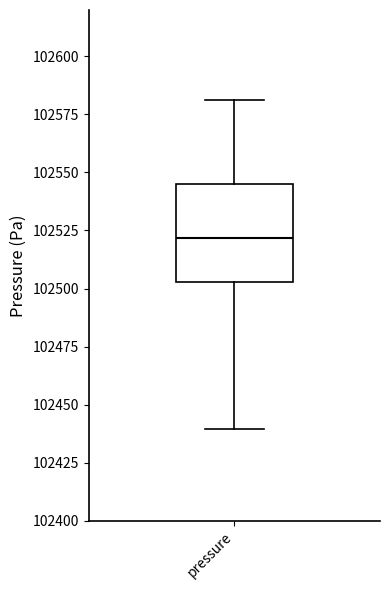

Read this box plot against the y-axis: the position of the median line, the range covered by the box, and the ends of both whiskers. The values are not printed on the chart, so give them approximately, as read against the axis.

median 102520, box 102505 to 102545, whiskers 102440 to 102580